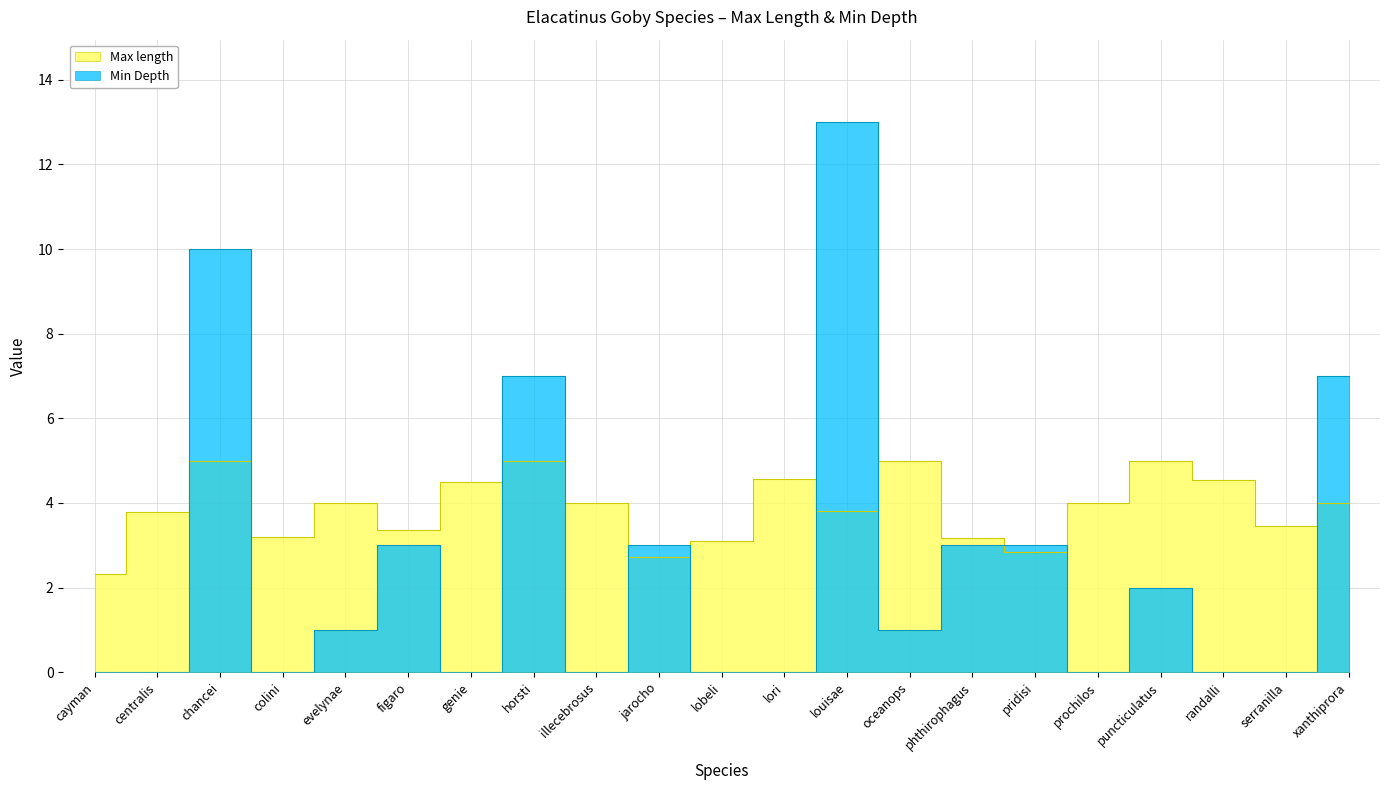

How many interior local valleys does the Max length series have?

6